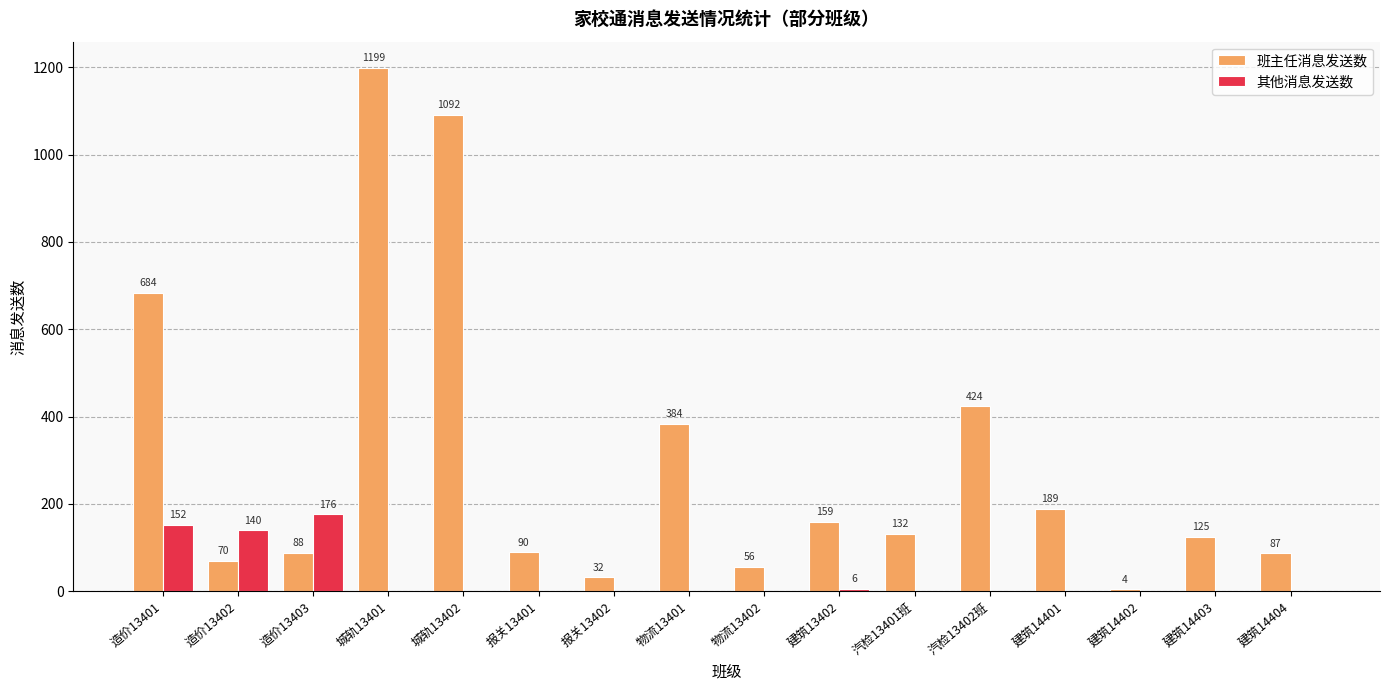

At which label does 其他消息发送数 reach its peak?

造价13403